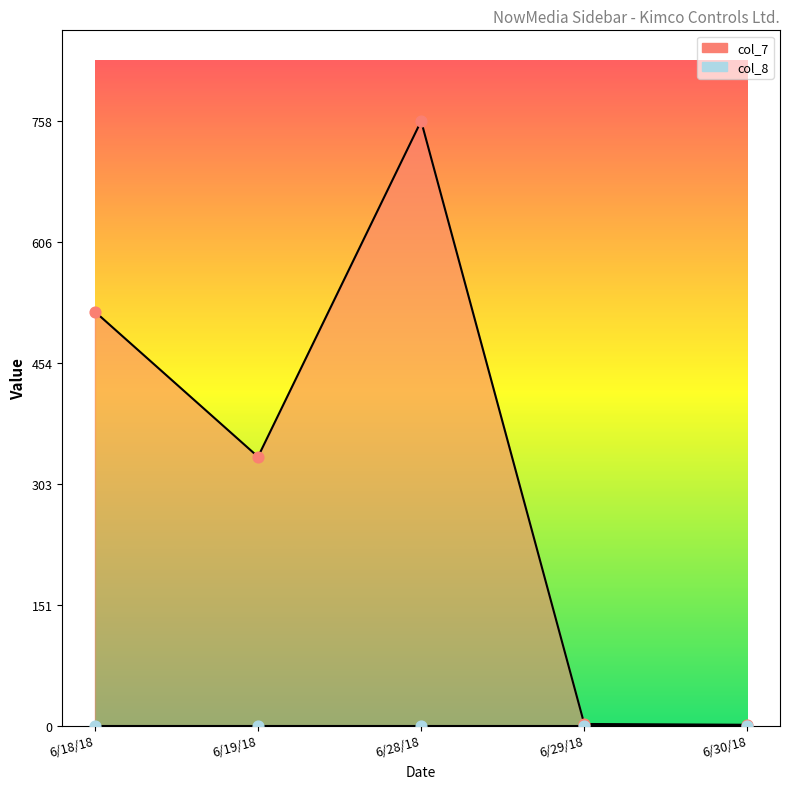

Which has a higher value, 6/19/18 or 6/18/18?

6/18/18